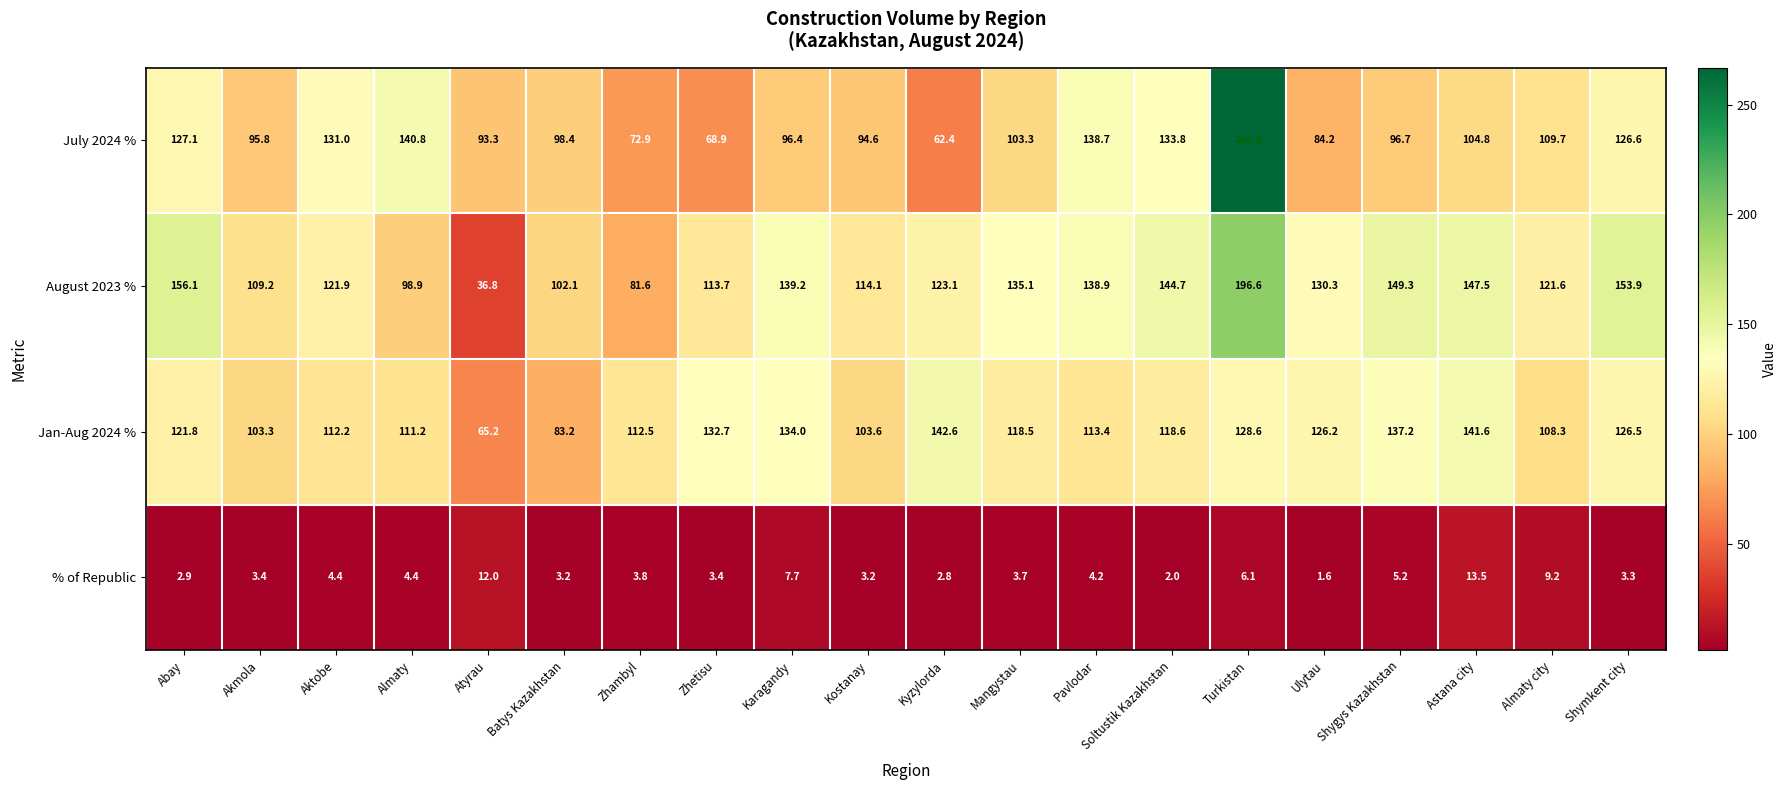

At which label is August 2023 % closest to 116?

Kostanay